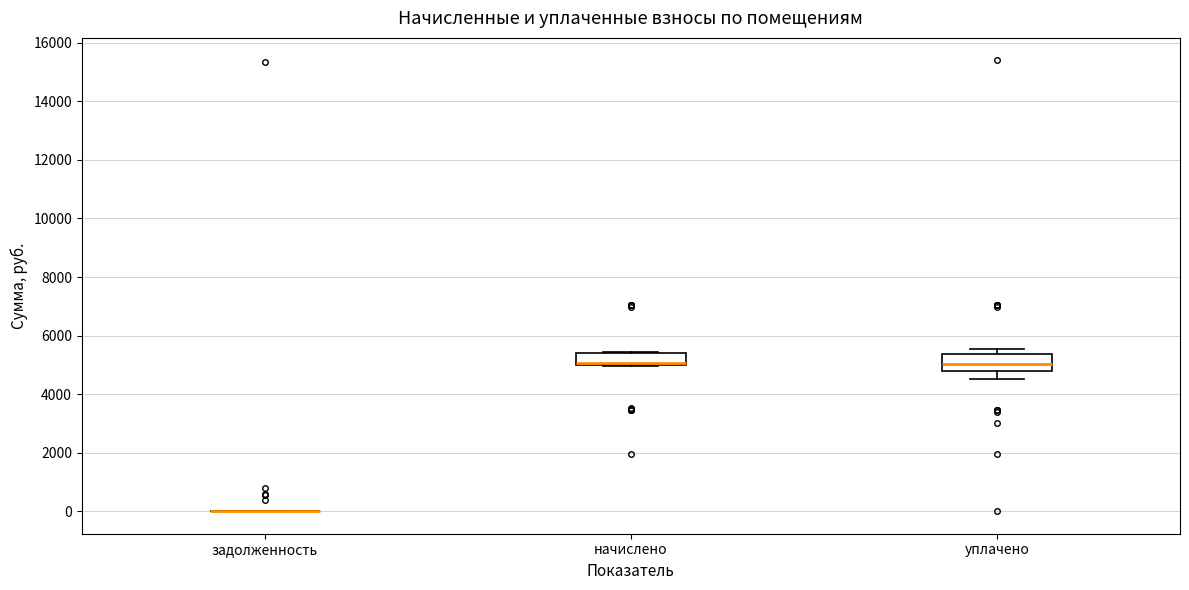

Reading left to right, read every box against the y-axis: the position of its median line, the range the box covers, and the ends of its whiskers. The values are not printed on the chart, so give them approximately, as read against the axis.

задолженность: box collapsed to a line at 0, whiskers 0 to 0
начислено: median 5000 (drawn on the box's lower edge), box 5000 to 5400, whiskers 5000 to 5400
уплачено: median 5000, box 4800 to 5400, whiskers 4600 to 5600